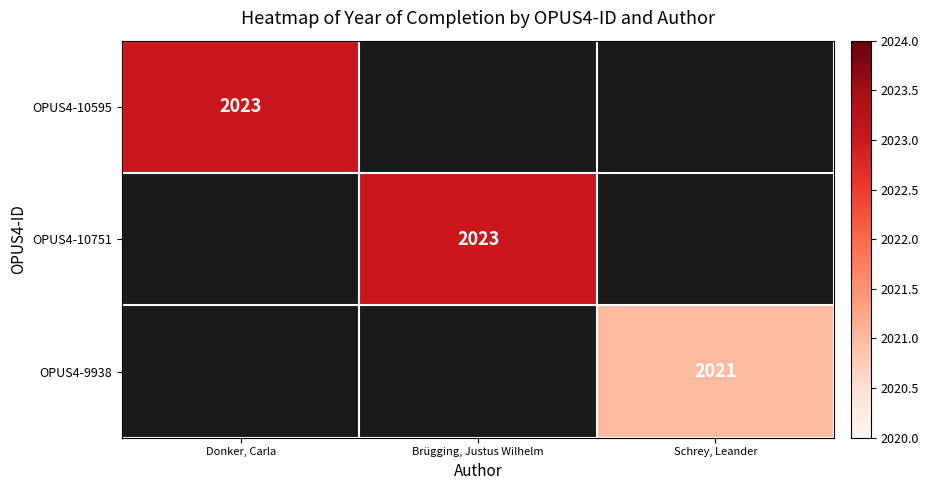

What is the highest value of the OPUS4-10595 series?

2023.0